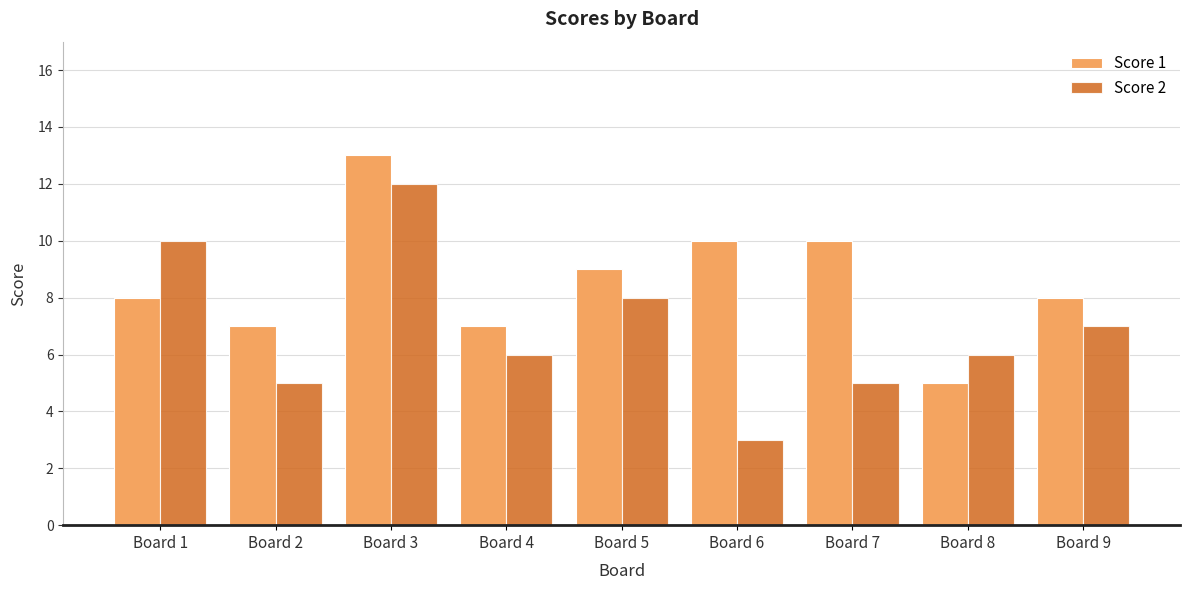

What is the greatest value displayed?

13